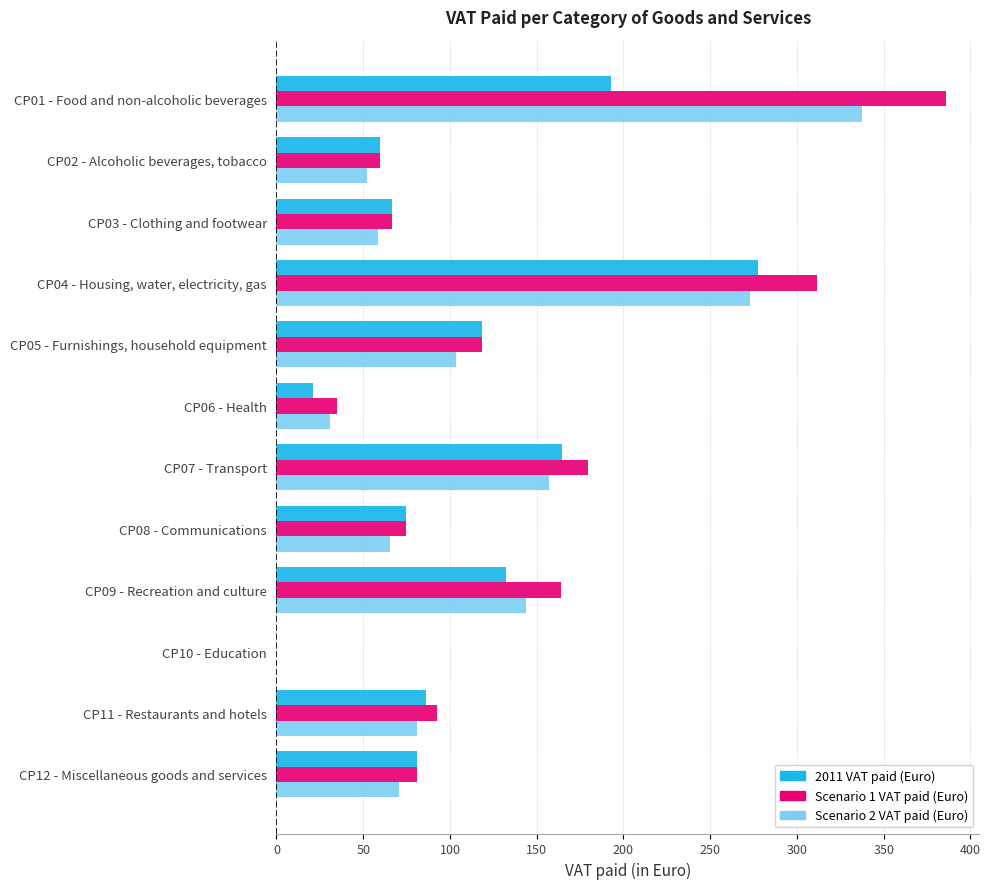

The Scenario 1 VAT paid (Euro) series shows -163.3 at CP10 - Education. True or false?

False